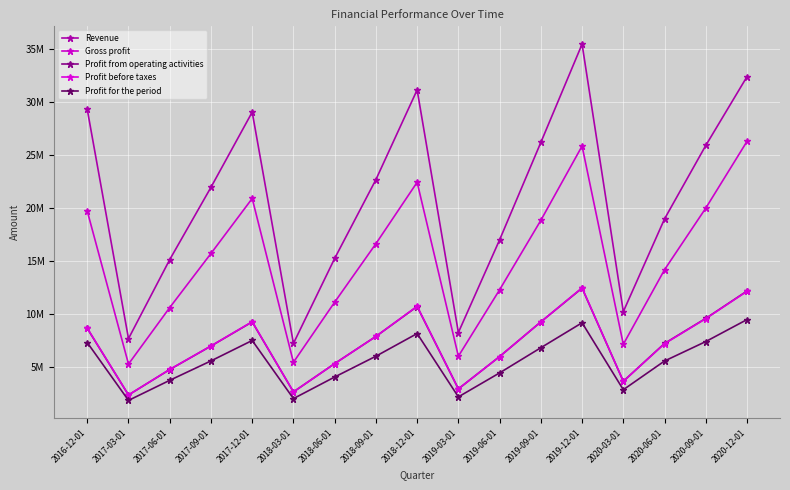

Reading left to right, extract all data points from this chart.

Revenue: 29269409	7677709	15124560	21938221	29021544	7222996	15236715	22660440	31113639	8250939	16987643	26166439	35425718	10218309	18960883	25877865	32364006
Gross profit: 19695202	5279311	10603085	15701932	20883014	5445632	11114040	16621121	22410789	6016256	12280029	18824823	25823798	7139280	14172103	19975107	26265030
Profit from operating activities: 8634510	2366595	4763391	6976926	9250860	2654969	5322682	7884243	10702614	2939753	5985588	9253869	12433943	3655767	7223759	9584319	12162725
Profit before taxes: 8664726	2367514	4773893	6987428	9272288	2654969	5320601	7882162	10728058	2939753	5985588	9253869	12465389	3655767	7198350	9558910	12137316
Profit for the period: 7303333	1855184	3747877	5577587	7501997	2024969	4059396	6018957	8155050	2185555	4447430	6818316	9170926	2862320	5567929	7400131	9471438